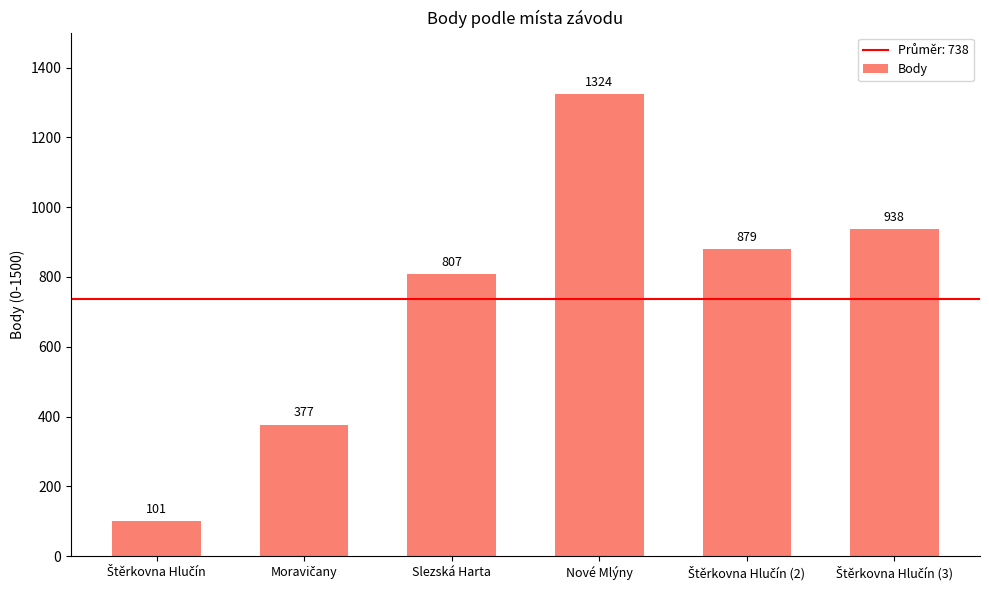

What is the value of the 2nd bar from the left?

377